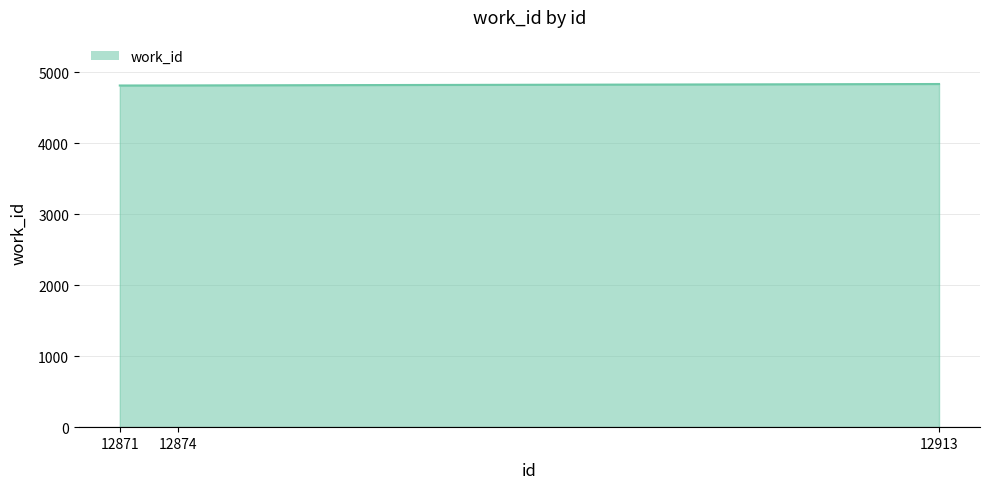

What is the minimum value shown in the chart?

4815